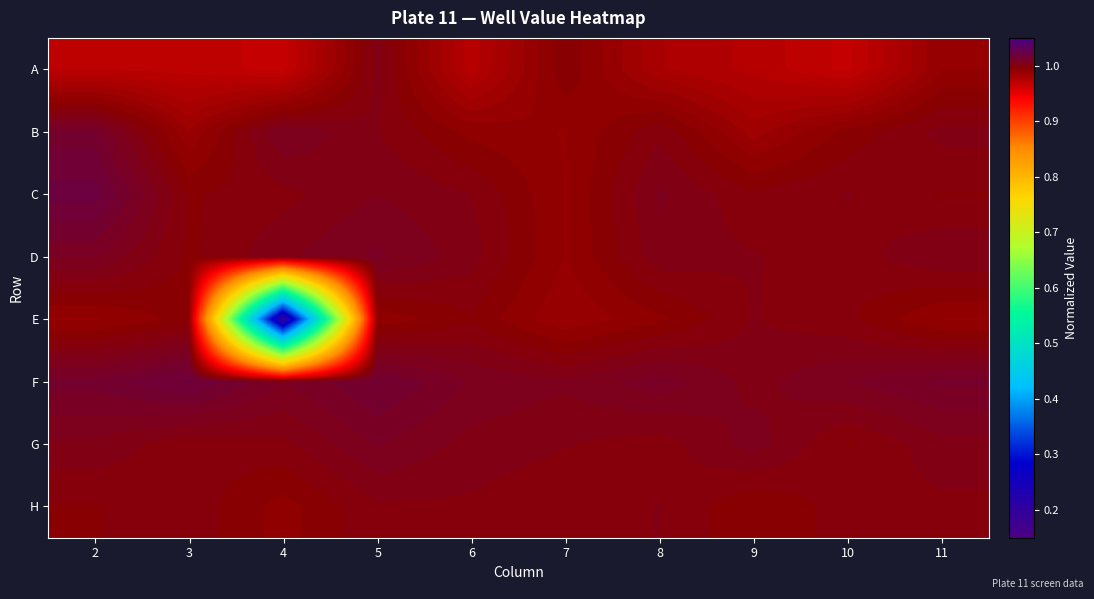

Rank the series by their maximum value, from highest to lowest.

C, F, B, D, G, A, E, H